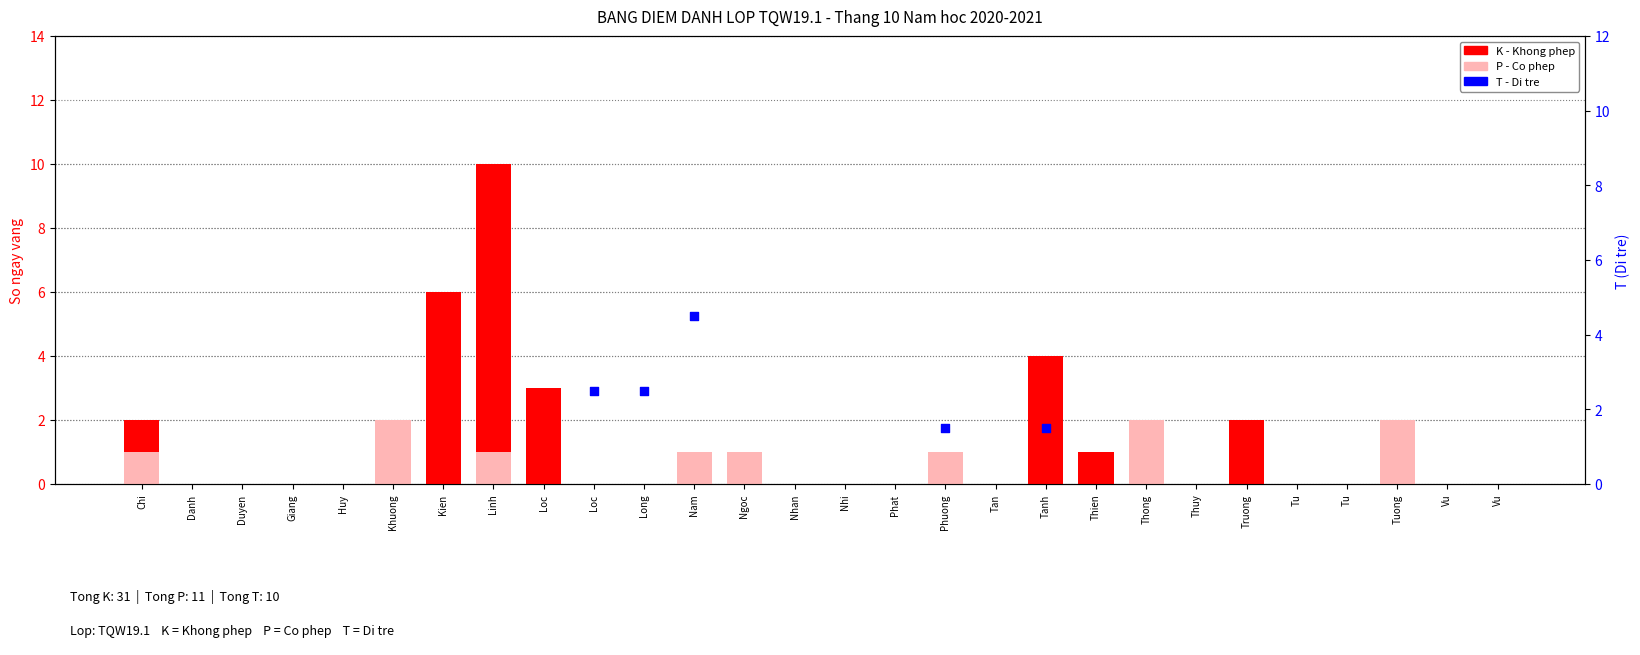

At how many categories does at least one series exceed 3?

4